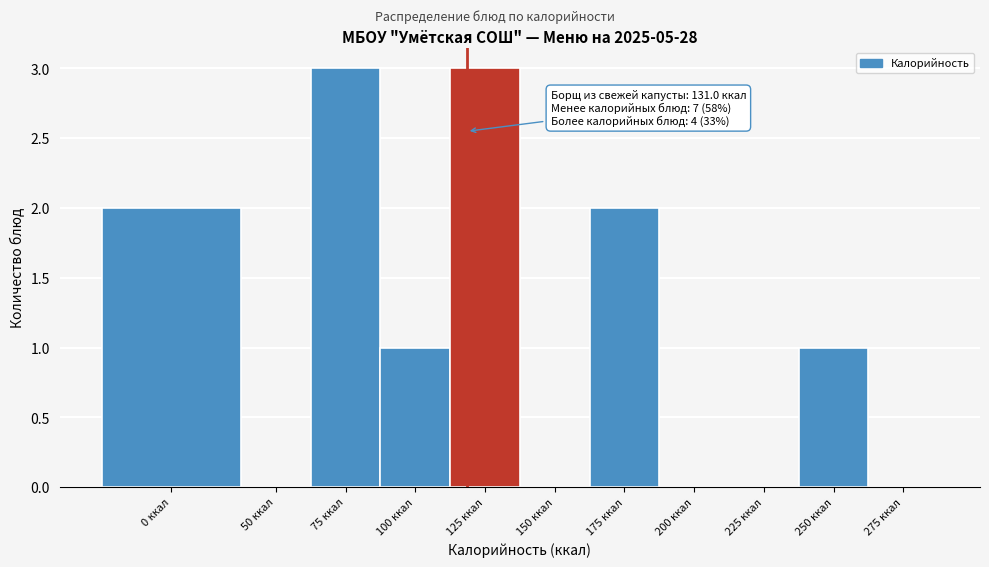

Reading left to right, list all the values displayed in this chart.

0 ккал=2	50 ккал=0	75 ккал=3	100 ккал=1	125 ккал=3	150 ккал=0	175 ккал=2	200 ккал=0	225 ккал=0	250 ккал=1	275 ккал=0